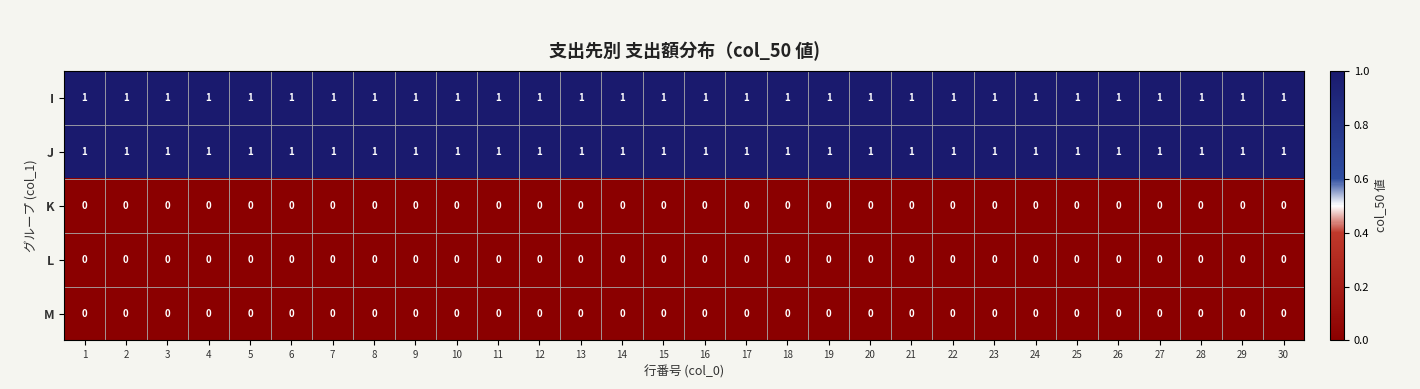

What is the sum of all I values?

30